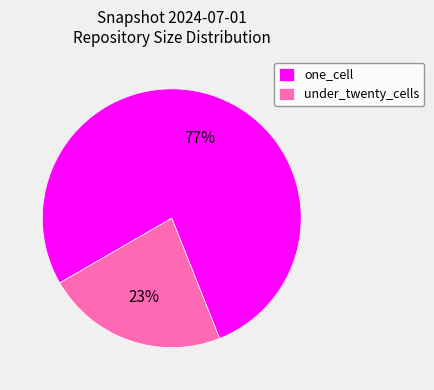

Between under_twenty_cells and one_cell, which is larger?

one_cell